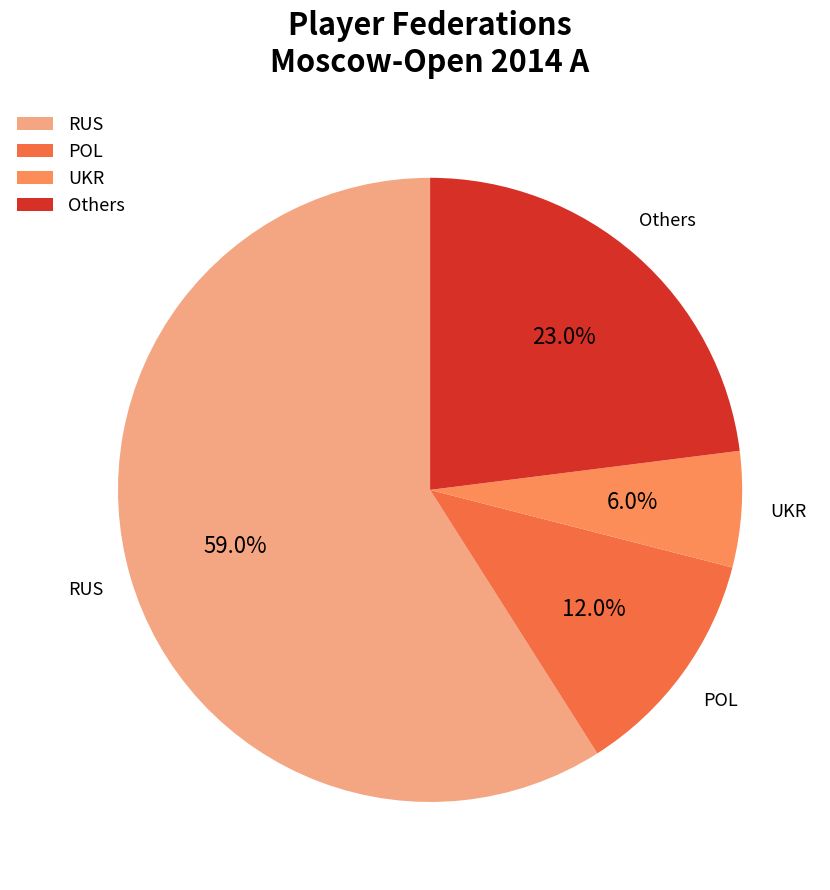

What portion of the pie excludes UKR?

94.0%